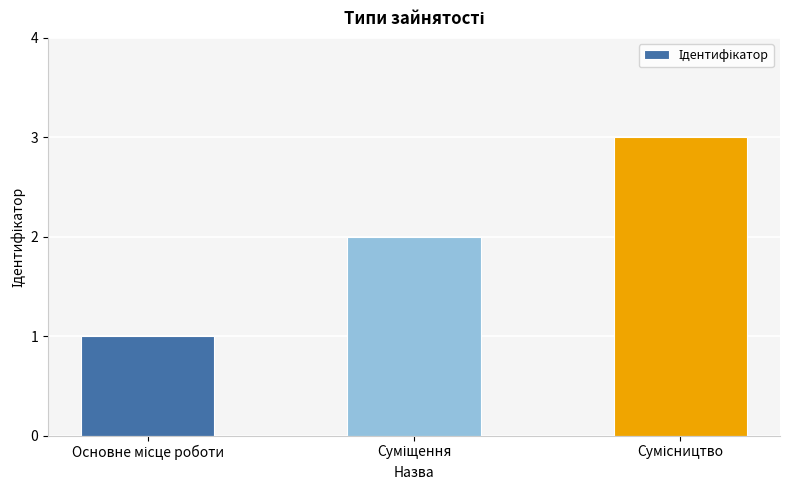

What is the greatest value displayed?

3